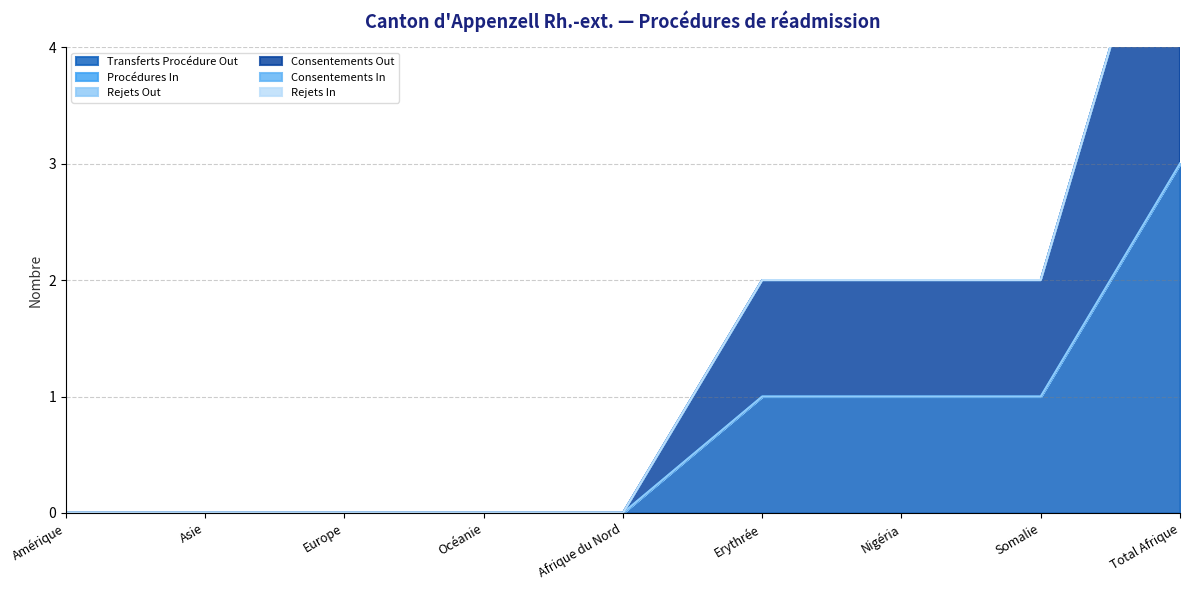

Reading left to right, what are all the values shown in this chart?

Transferts Procédure Out: Amérique=0	Asie=0	Europe=0	Océanie=0	Afrique du Nord=0	Erythrée=1	Nigéria=1	Somalie=1	Total Afrique=3
Procédures In: Amérique=0	Asie=0	Europe=0	Océanie=0	Afrique du Nord=0	Erythrée=0	Nigéria=0	Somalie=0	Total Afrique=0
Rejets Out: Amérique=0	Asie=0	Europe=0	Océanie=0	Afrique du Nord=0	Erythrée=0	Nigéria=0	Somalie=0	Total Afrique=0
Consentements Out: Amérique=0	Asie=0	Europe=0	Océanie=0	Afrique du Nord=0	Erythrée=1	Nigéria=1	Somalie=1	Total Afrique=3
Consentements In: Amérique=0	Asie=0	Europe=0	Océanie=0	Afrique du Nord=0	Erythrée=0	Nigéria=0	Somalie=0	Total Afrique=0
Rejets In: Amérique=0	Asie=0	Europe=0	Océanie=0	Afrique du Nord=0	Erythrée=0	Nigéria=0	Somalie=0	Total Afrique=0